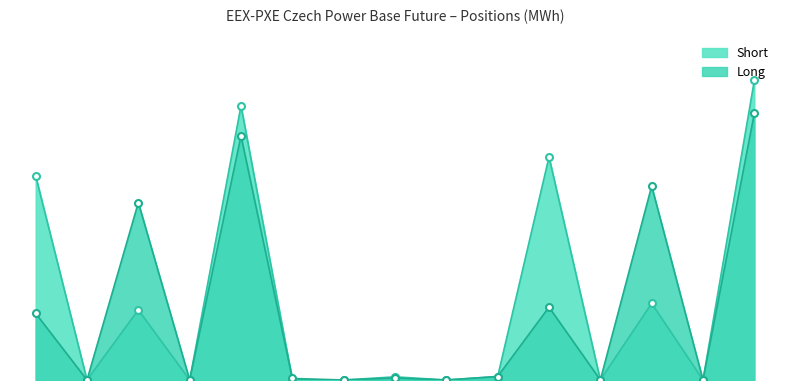

List the series in order of their overall mean, lowest first.

Long, Short